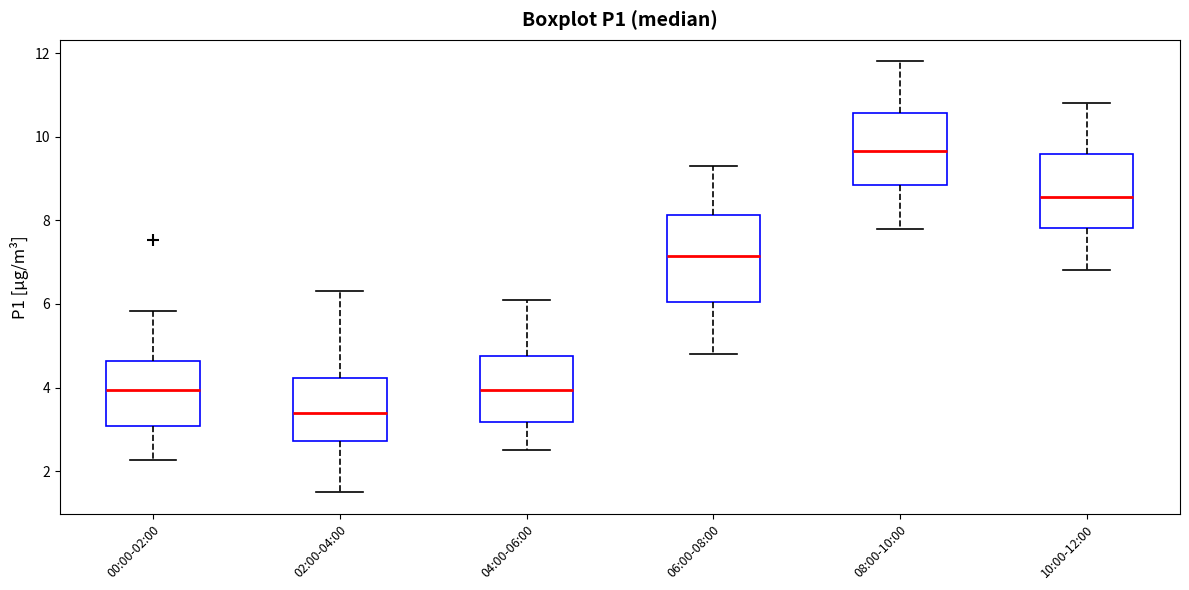

Comparing the boxes themselves (not the whiskers), which one is the tallest?

06:00-08:00